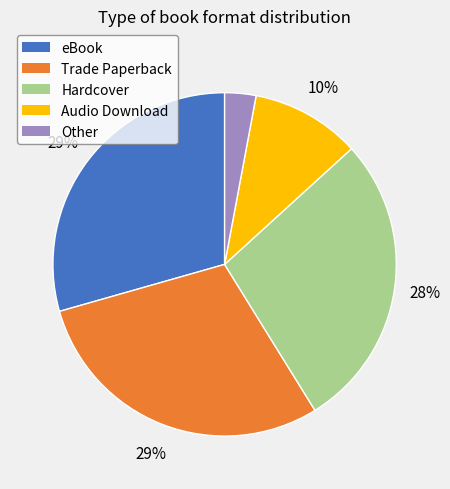

Between Trade Paperback and Other, which is larger?

Trade Paperback